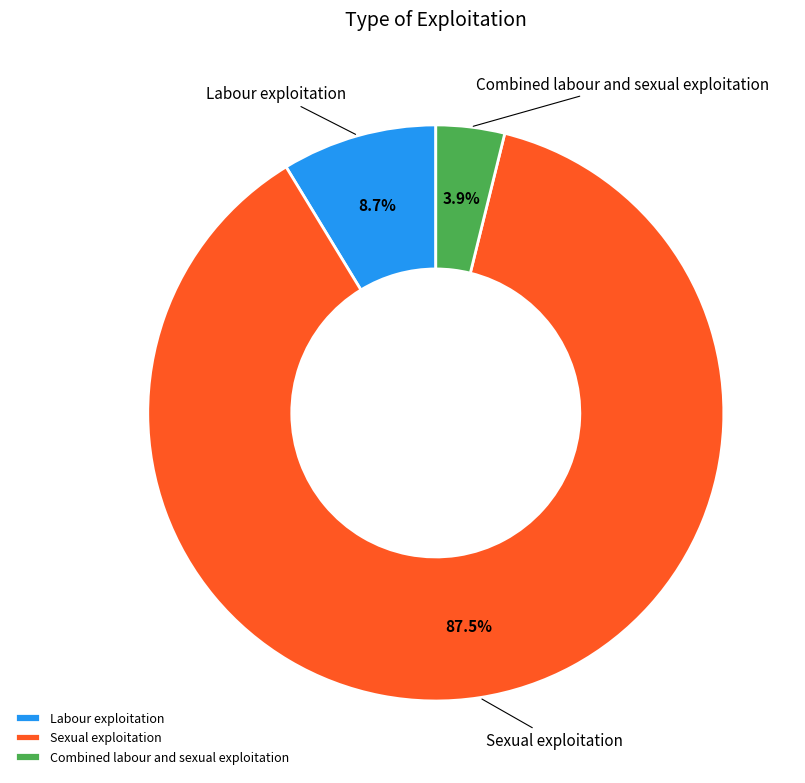

Count the number of slices in the pie.

3